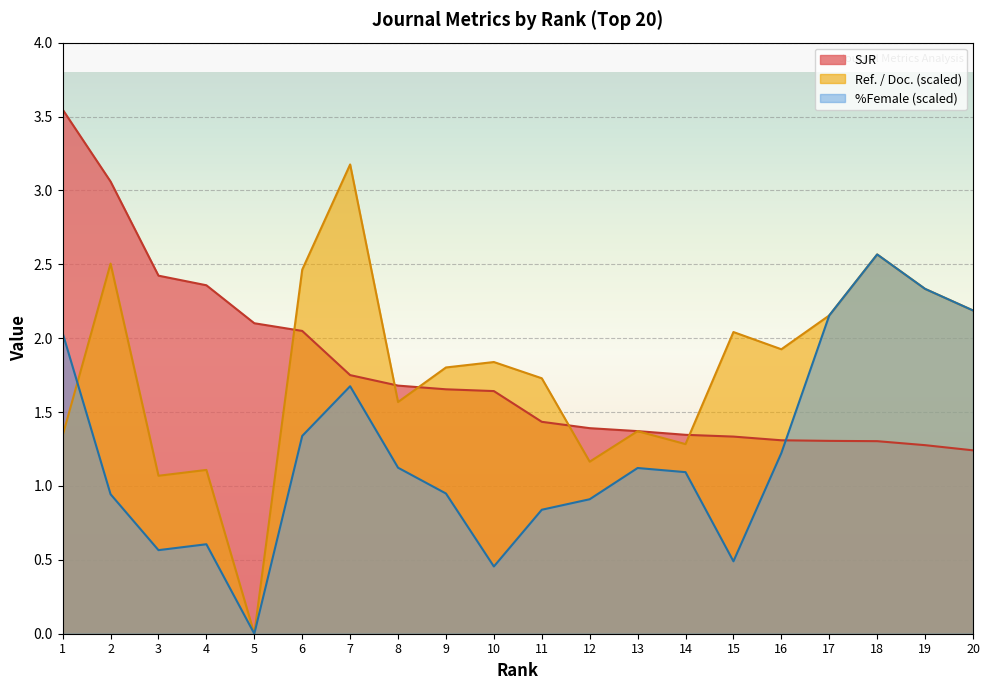

What is the sum of all %Female values?

24.6